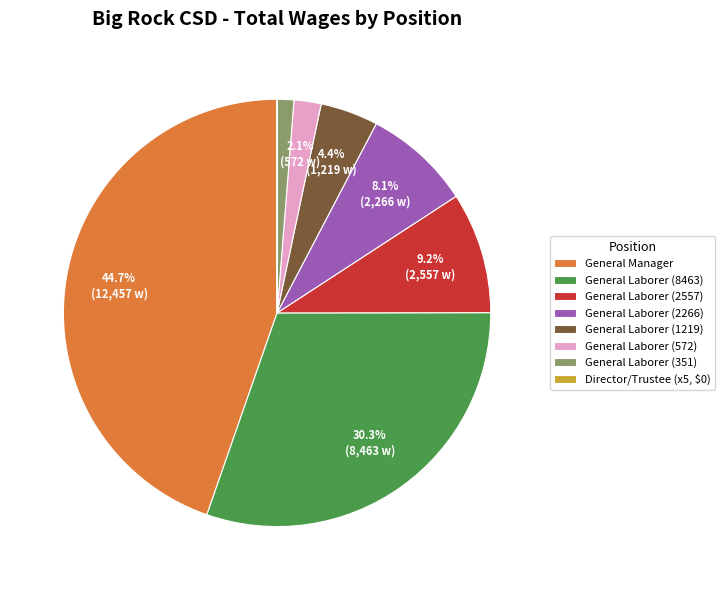

Between General Laborer (2557) and General Laborer (8463), which is larger?

General Laborer (8463)